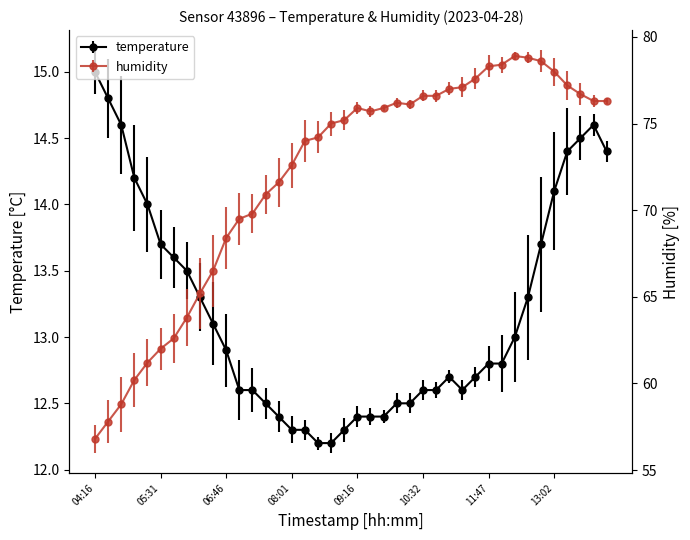

List the labels in order of temperature value, smallest first.

08:31, 08:46, 08:01, 08:16, 09:01, 07:46, 09:16, 09:31, 09:46, 07:31, 10:01, 10:16, 07:01, 07:16, 10:32, 10:47, 11:17, 11:02, 11:32, 11:47, 12:02, 06:46, 12:17, 06:31, 06:16, 12:32, 06:01, 05:46, 05:31, 12:47, 05:16, 13:02, 05:01, 13:17, 14:02, 13:32, 04:46, 13:47, 04:31, 04:16